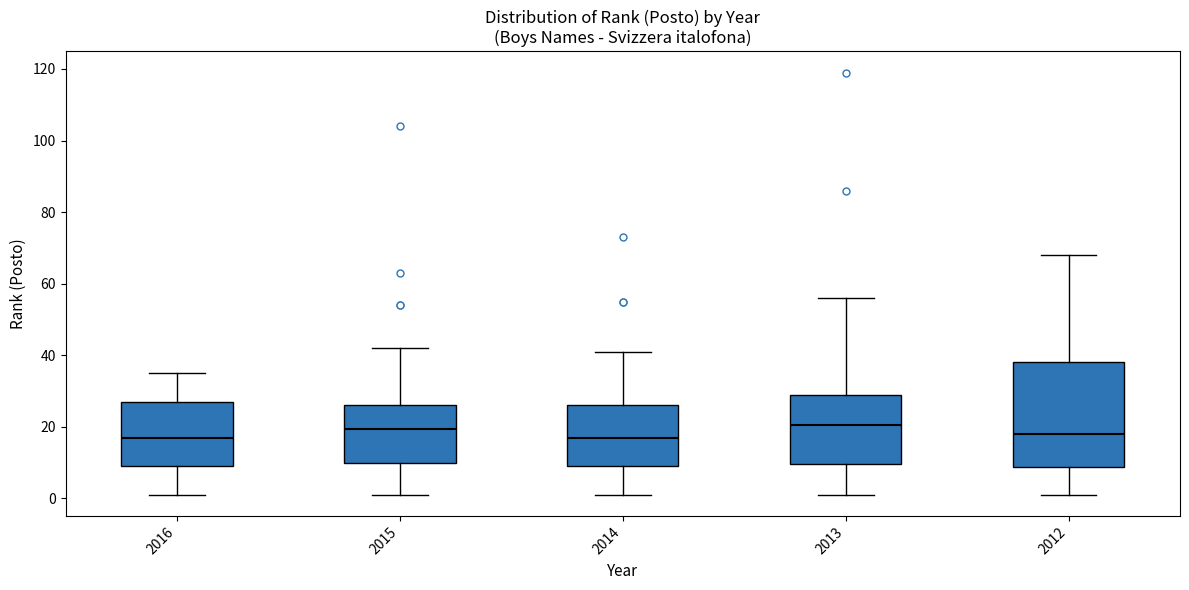

Where does the median line of the box at x = 2013 sit on the y-axis? The values are not printed on the chart, so give them approximately, as read against the axis.

20